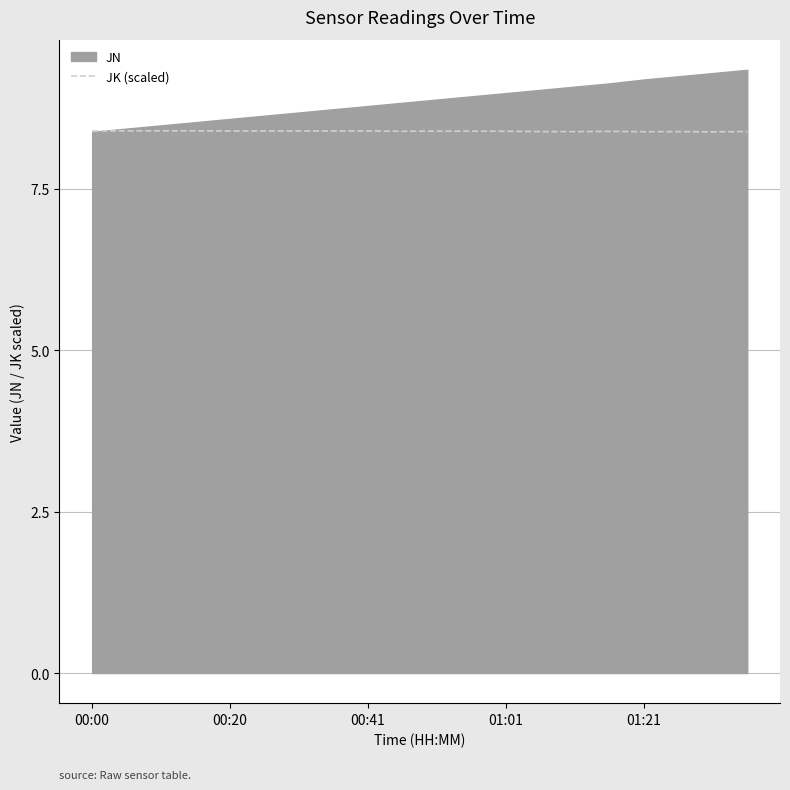

What is the maximum value for JK (scaled)?

8.4